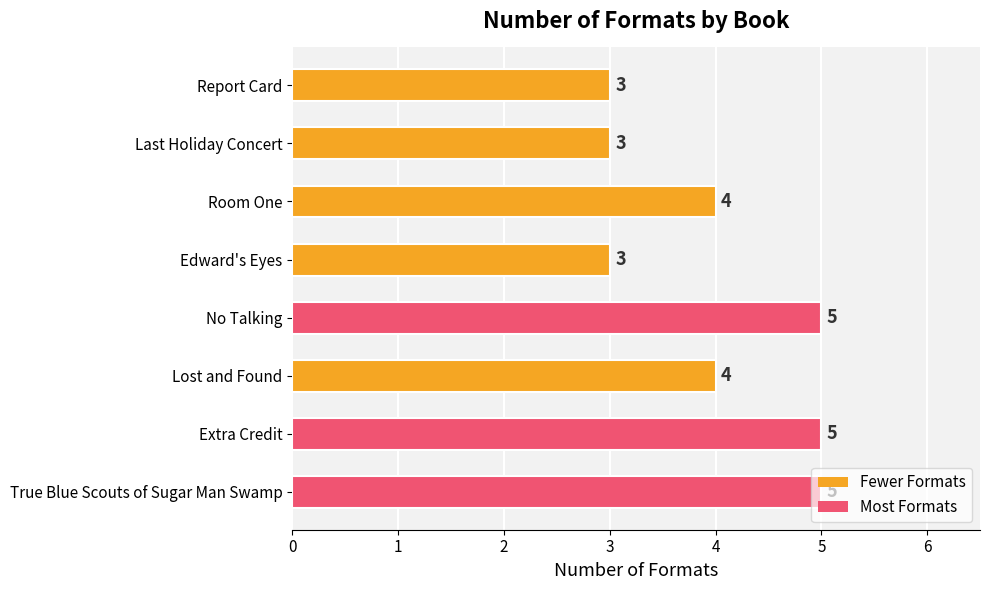

How many series are shown in this chart?

1